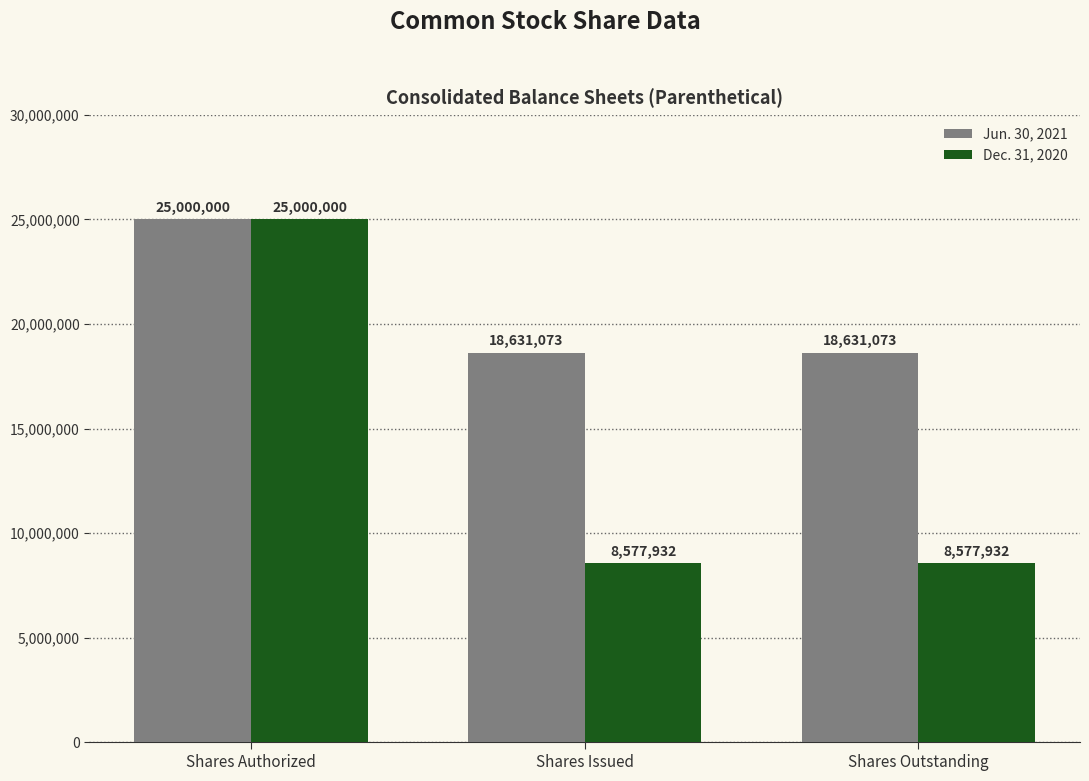

Which label corresponds to the largest value in the chart?

Shares Authorized